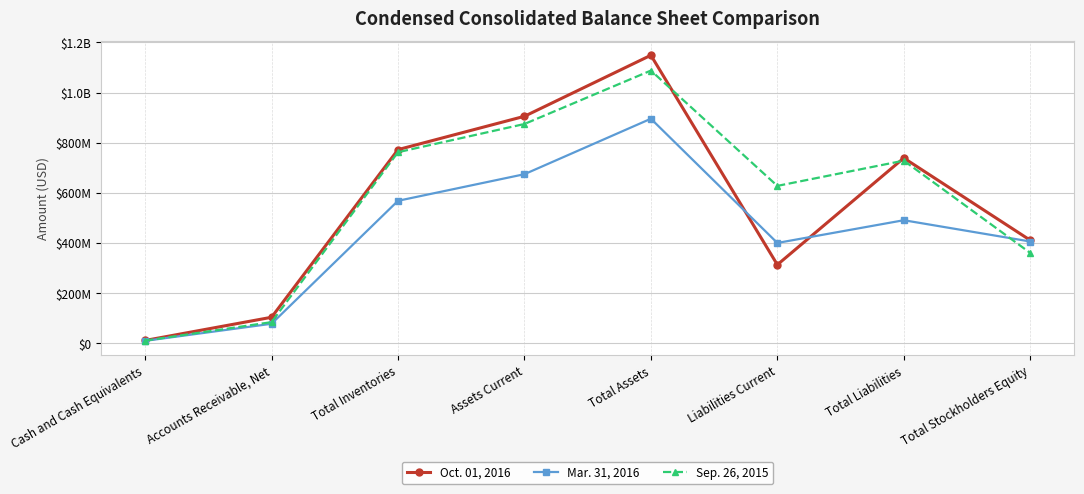

Is this an area chart (filled region under the line)?

No